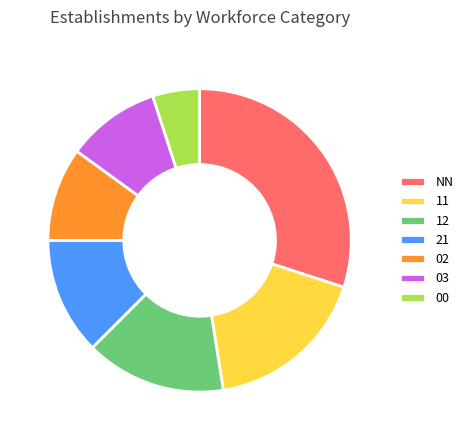

The 00 slice represents 5% of the pie. True or false?

True